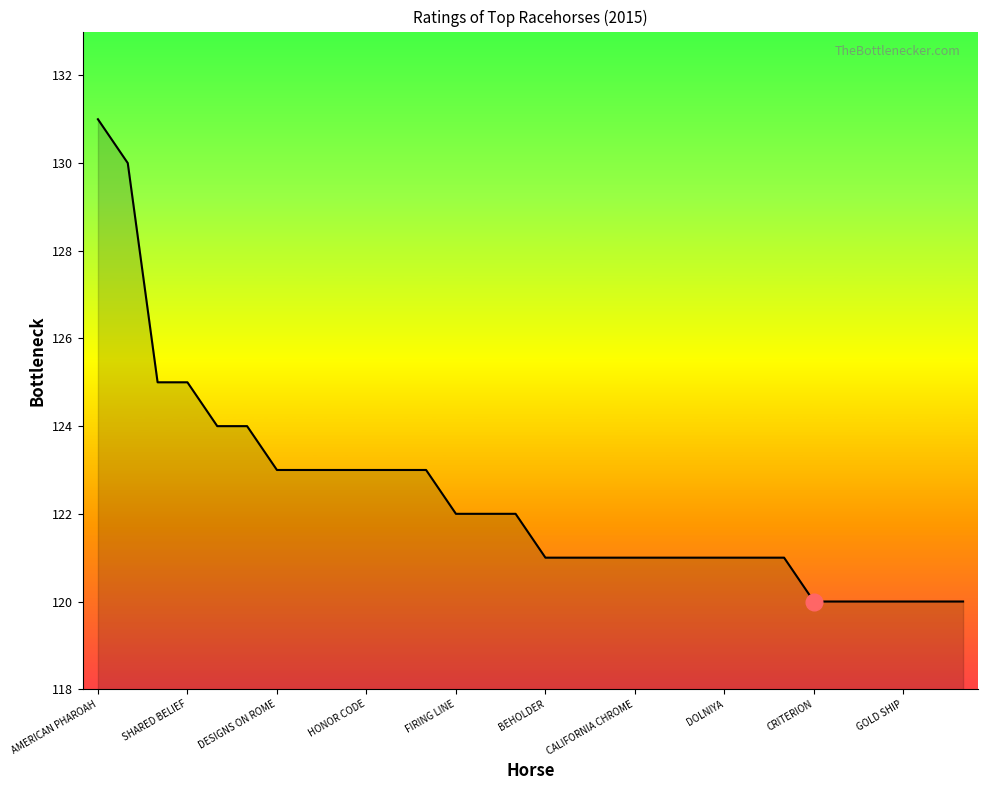

What is the smallest value displayed?

120